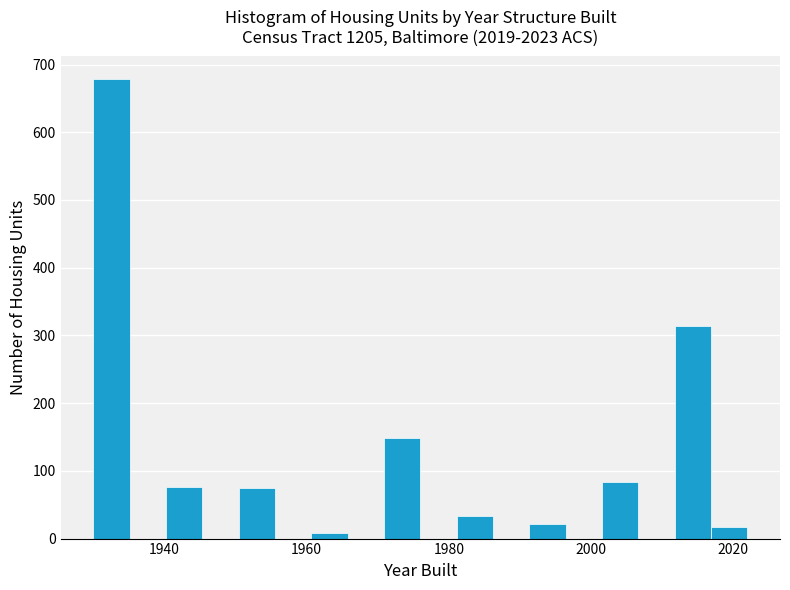

Read against the x-axis, roughly where is the centre of the tallest bar?

1932